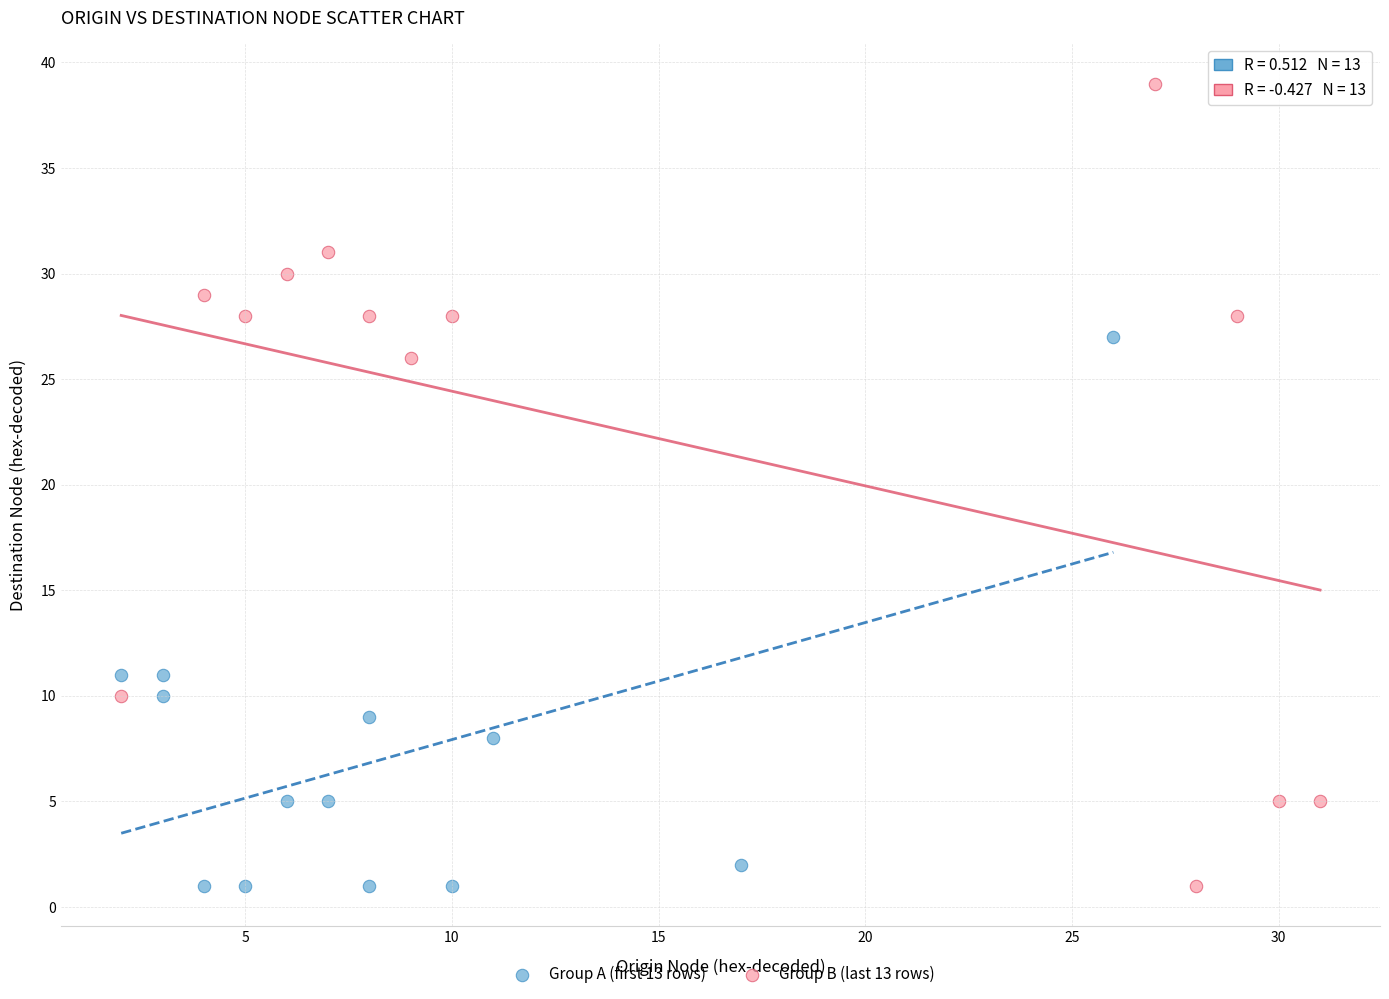

Which series has the widest spread of Y values?

Group B (last 13 rows)